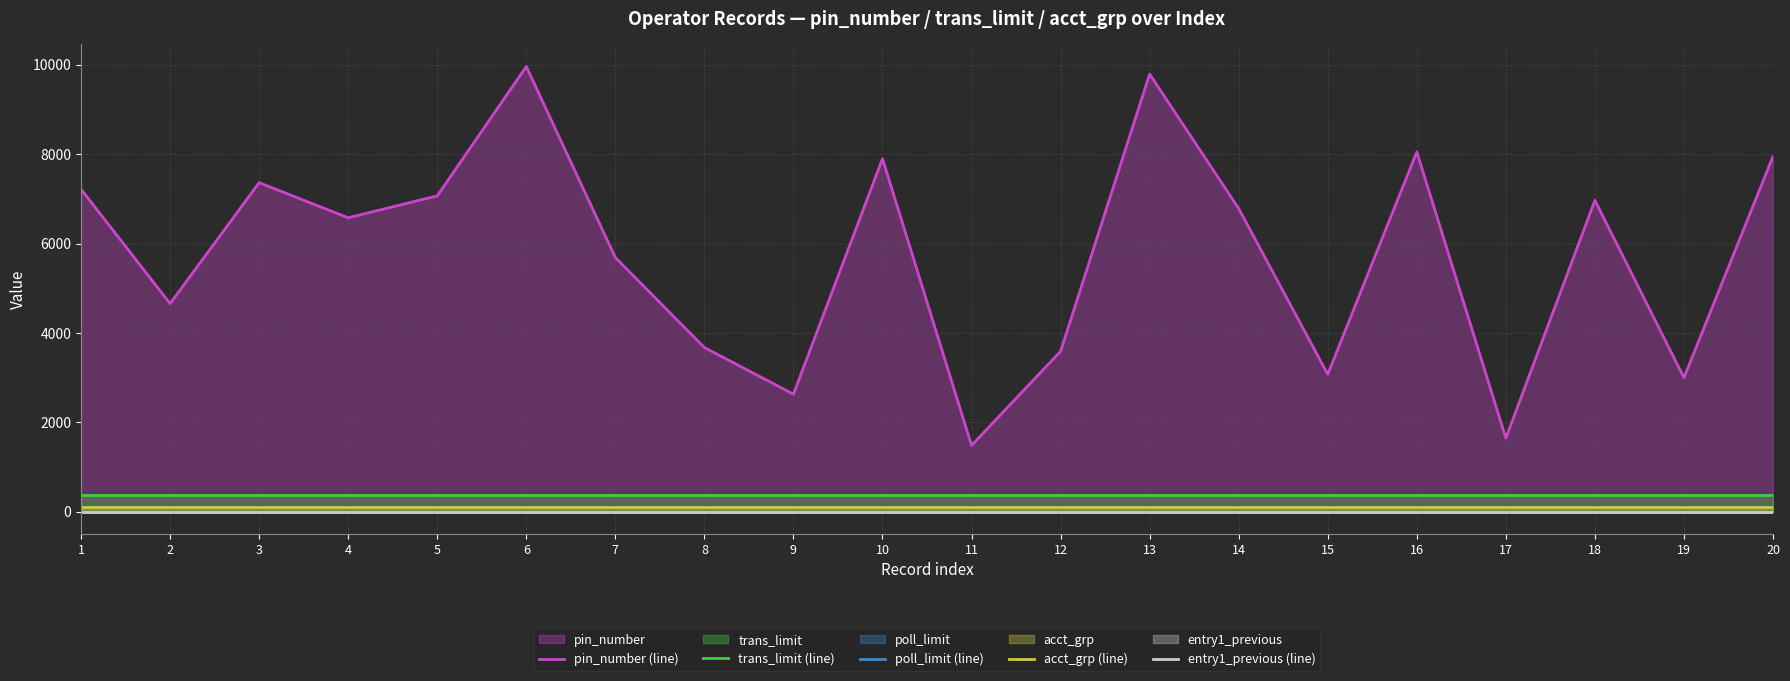

Reading right to left, extract all data points from this chart.

pin_number (line): 20=7950	19=3001	18=6967	17=1648	16=8050	15=3076	14=6784	13=9792	12=3591	11=1486	10=7899	9=2632	8=3675	7=5688	6=9960	5=7068	4=6578	3=7363	2=4658	1=7217
trans_limit (line): 20=380	19=380	18=380	17=380	16=380	15=380	14=380	13=380	12=380	11=380	10=380	9=380	8=380	7=380	6=380	5=380	4=380	3=380	2=380	1=380
poll_limit (line): 20=0	19=0	18=0	17=0	16=0	15=0	14=0	13=0	12=0	11=0	10=0	9=0	8=0	7=0	6=0	5=0	4=0	3=0	2=0	1=0
acct_grp (line): 20=100	19=100	18=100	17=100	16=100	15=100	14=100	13=100	12=100	11=100	10=100	9=100	8=100	7=100	6=100	5=100	4=100	3=100	2=100	1=100
entry1_previous (line): 20=0	19=0	18=0	17=0	16=0	15=0	14=0	13=0	12=0	11=0	10=0	9=0	8=0	7=0	6=0	5=0	4=0	3=0	2=0	1=0